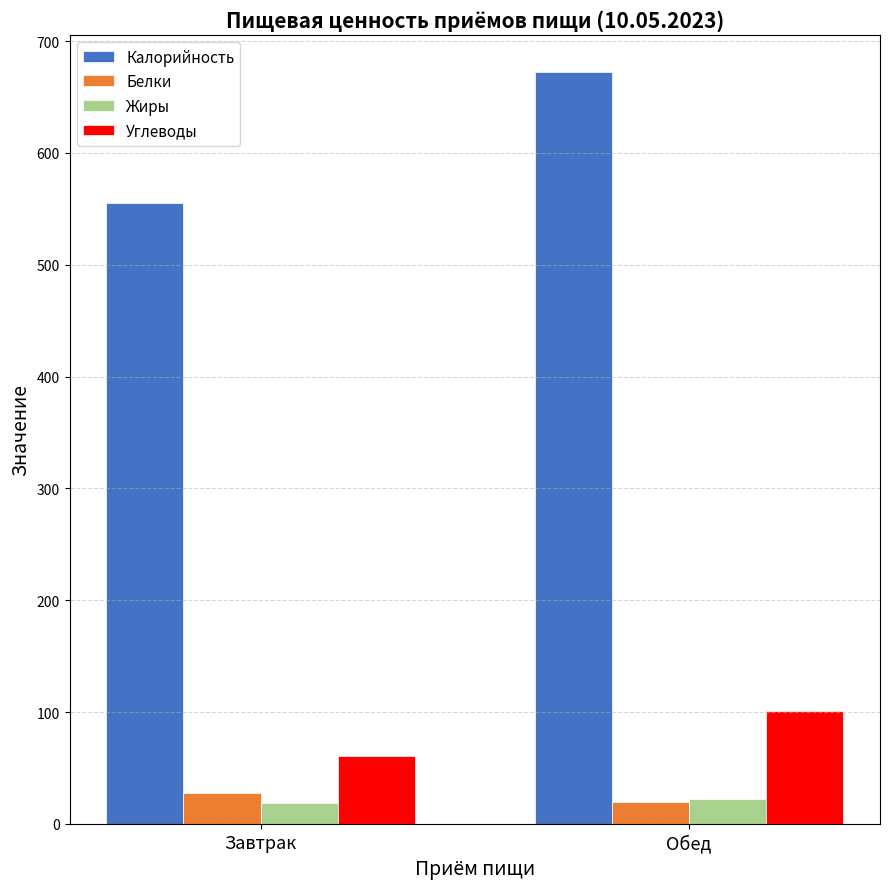

Is it true that Углеводы equals 108.7 at Завтрак?

False